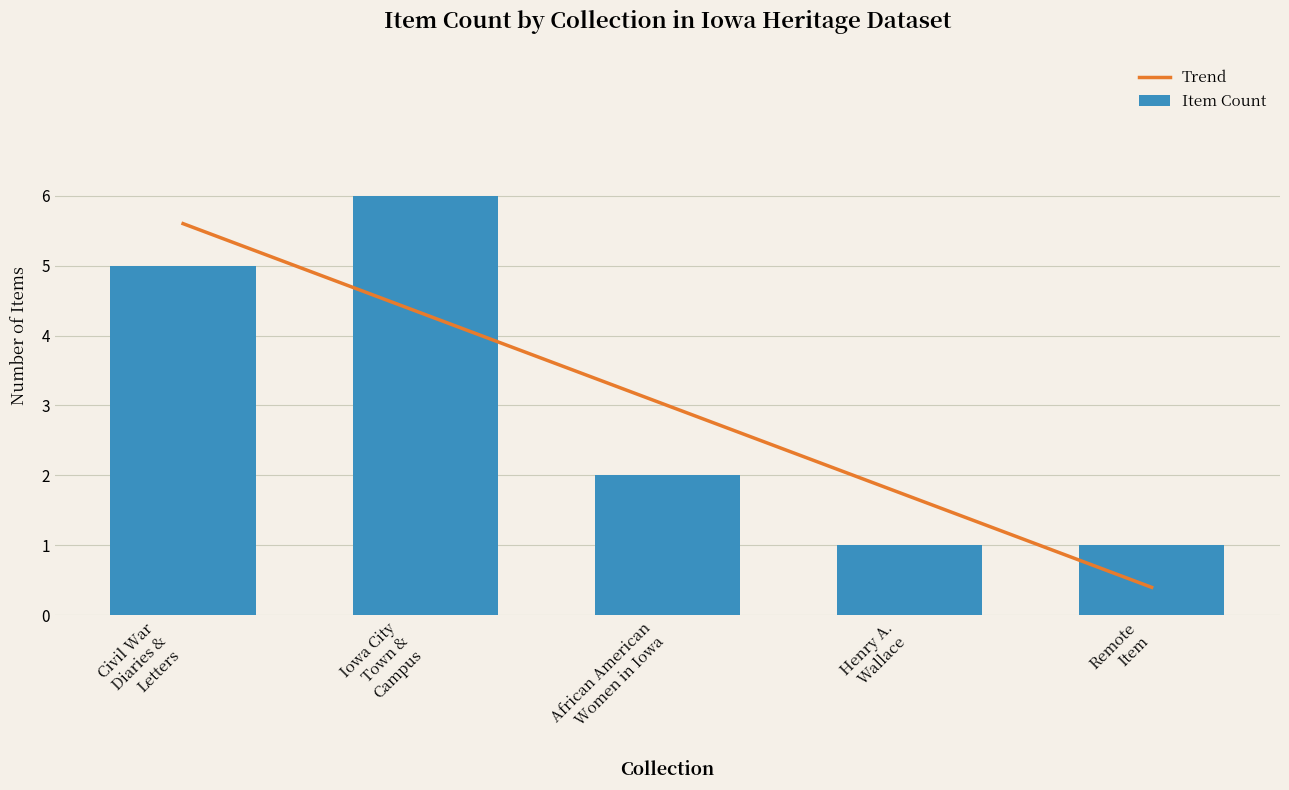

What is the label of the 3rd bar from the right?

African American
Women in Iowa